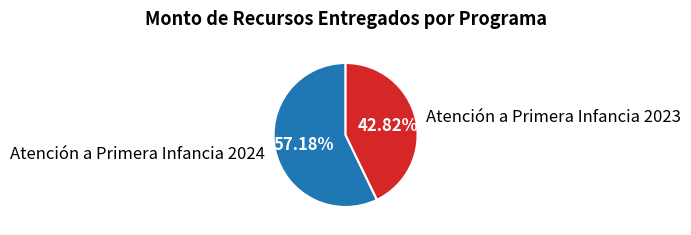

Count the number of slices in the pie.

2